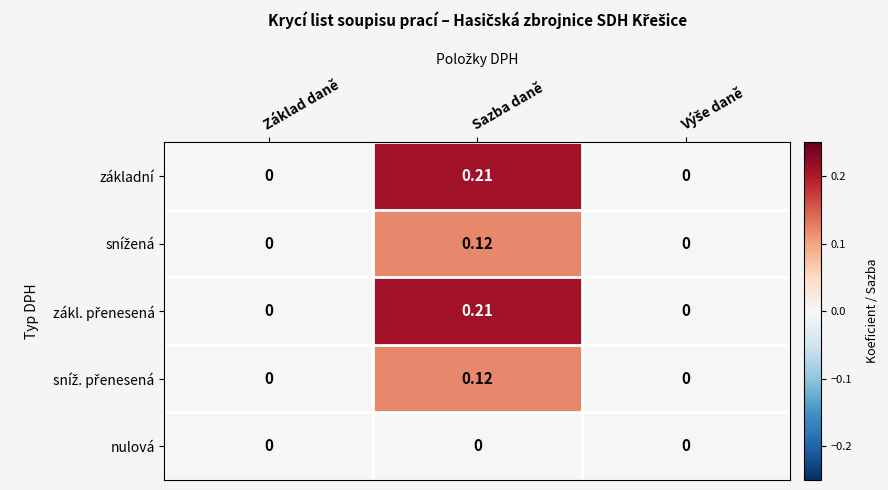

At which category is the sum across all series the highest?

Sazba daně